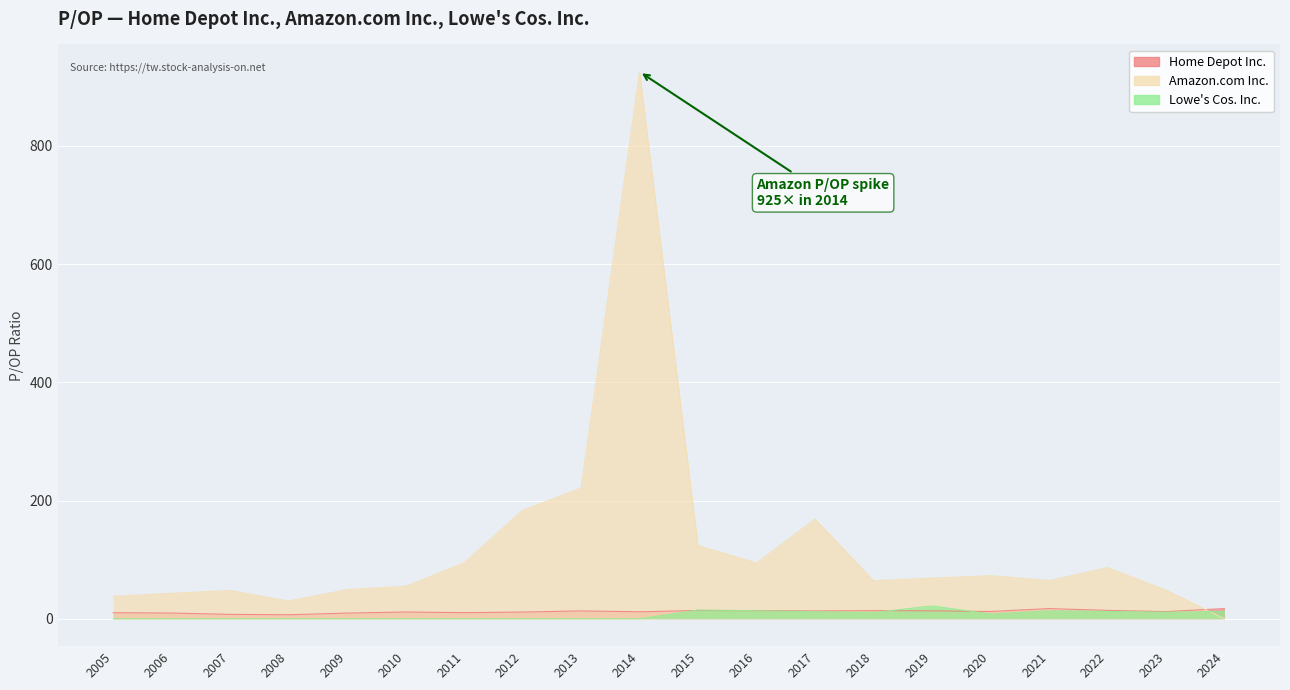

At which category does Home Depot Inc. reach its first local valley?

2008